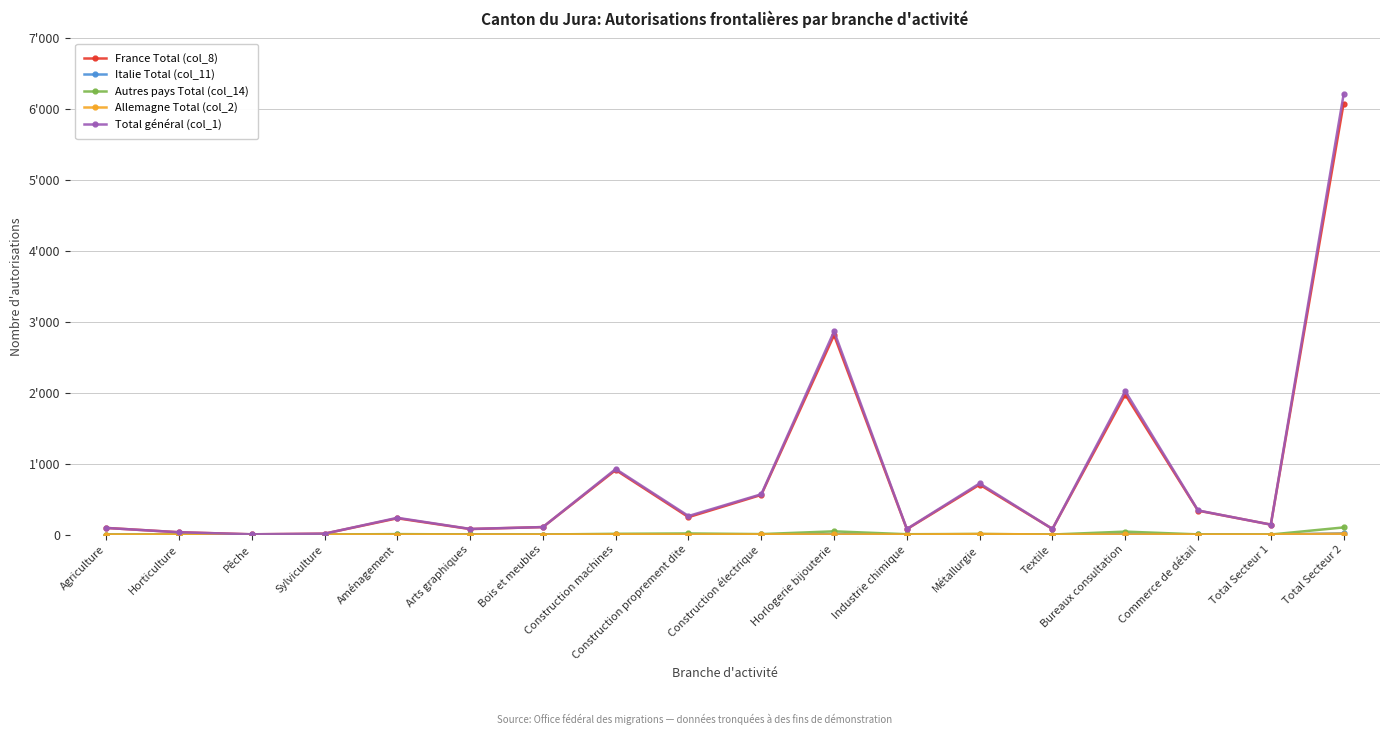

True or false: France Total (col_8) and Allemagne Total (col_2) cross at least once.

False